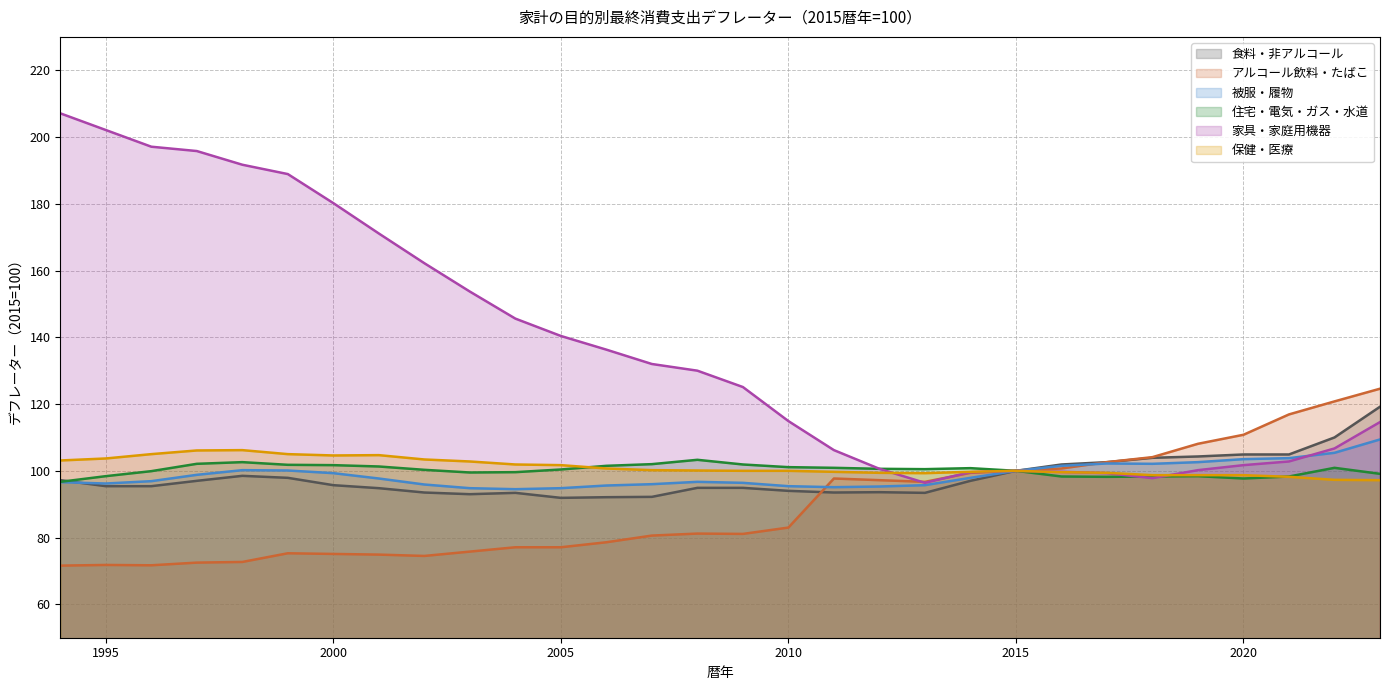

Does the chart have visible grid lines?

Yes